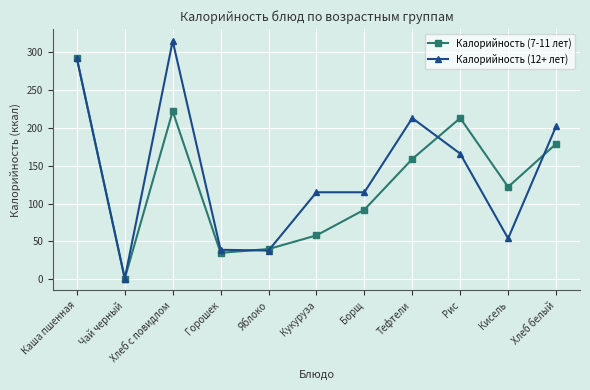

Rank the series at Кукуруза from lowest to highest value.

Калорийность (7-11 лет), Калорийность (12+ лет)